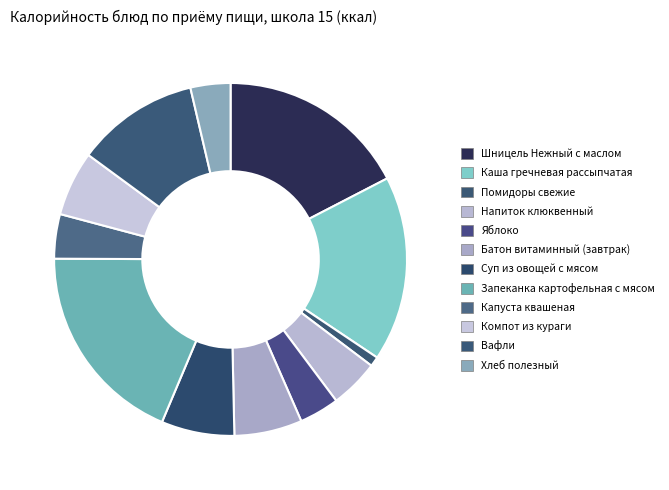

Which category has the smallest portion of the pie?

Помидоры свежие